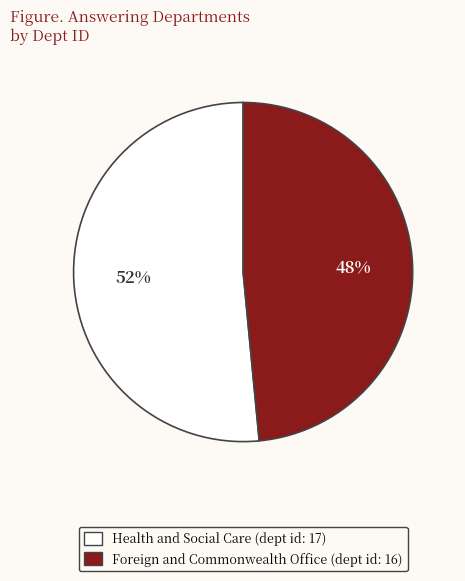

How many slices are in this pie chart?

2